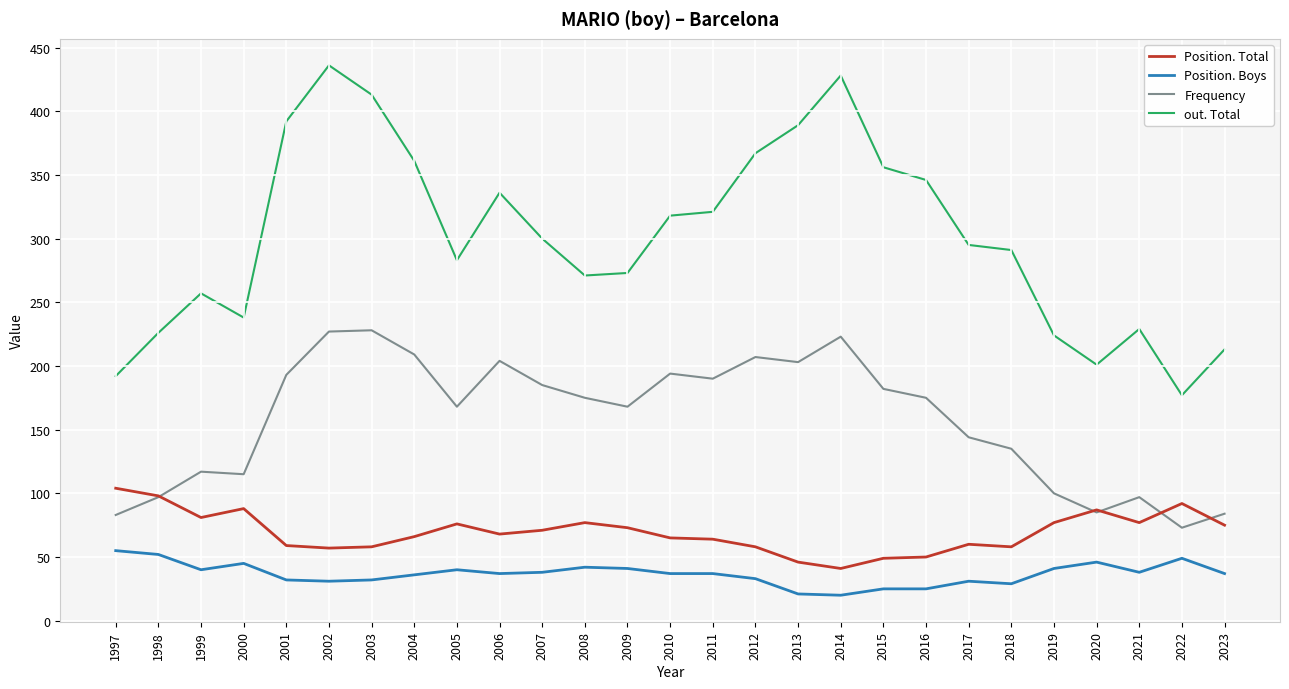

The value of out. Total at 2009 is 150. True or false?

False